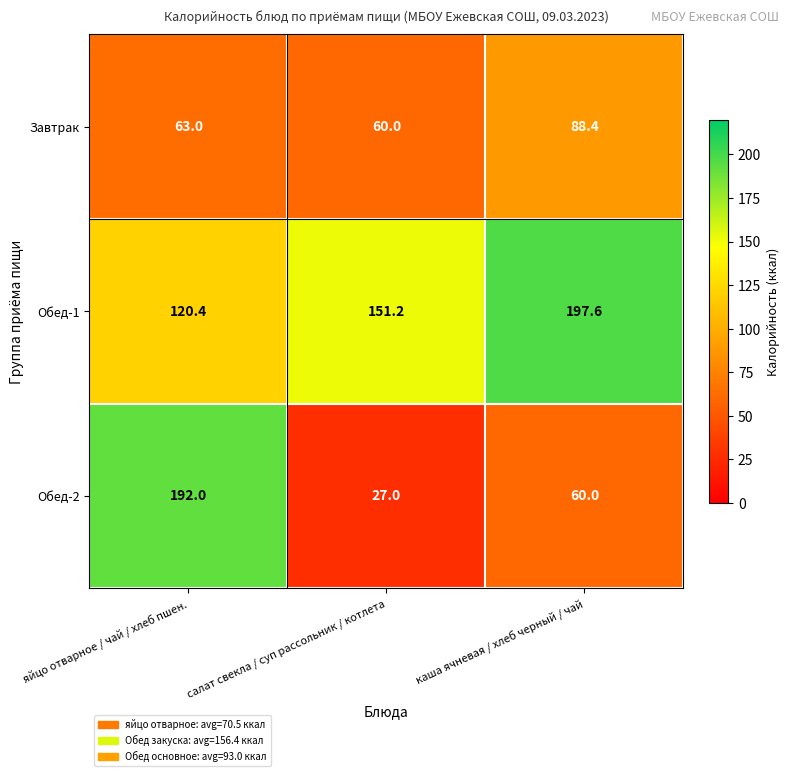

Is it true that Обед-2 equals 42.8 at салат свекла / суп рассольник / котлета?

False